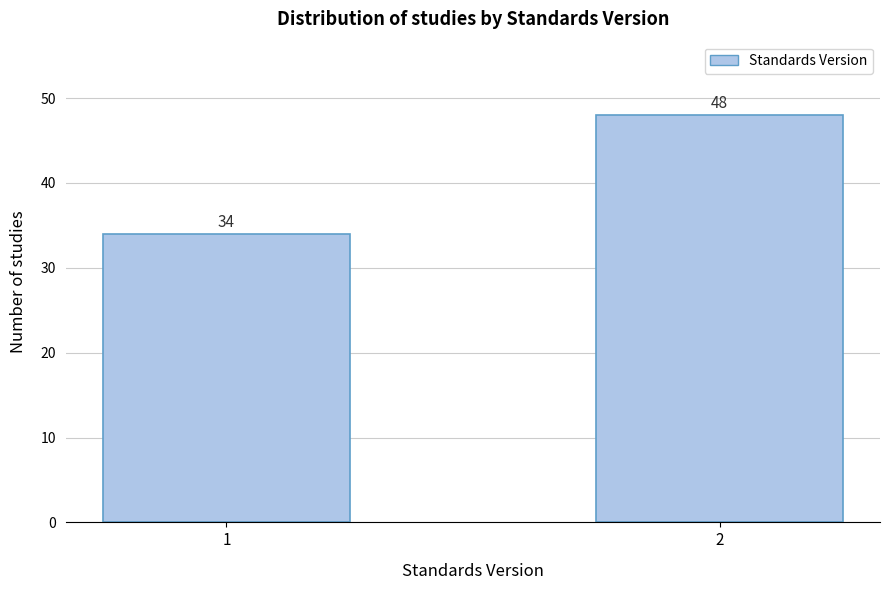

Reading left to right, extract all data points from this chart.

1=34	2=48